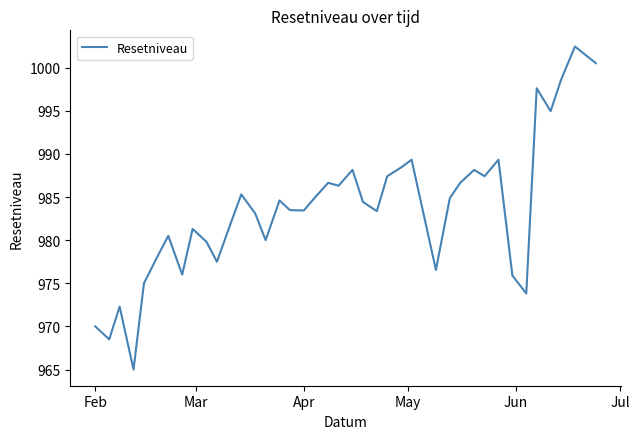

What is the difference between the maximum and minimum values?

37.4